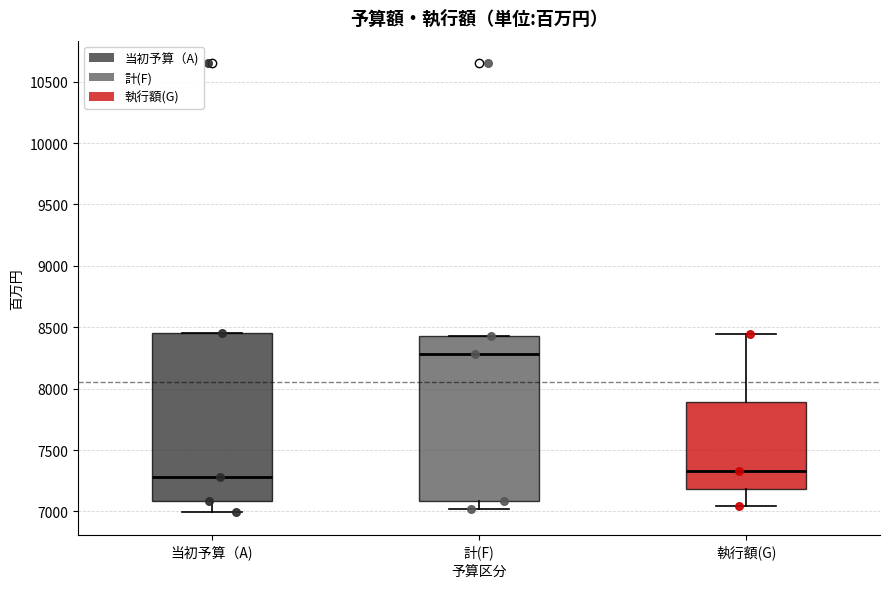

Reading left to right, transcribe this box plot: for each box, give where its median line is, the range the box spans, and where its two whiskers end, as read against the y-axis. The values are not printed on the chart, so give them approximately, as read against the axis.

当初予算（A): median 7300, box 7100 to 8450, whiskers 7000 to 8450
計(F): median 8300, box 7100 to 8450, whiskers 7000 to 8450
執行額(G): median 7350, box 7200 to 7900, whiskers 7050 to 8450